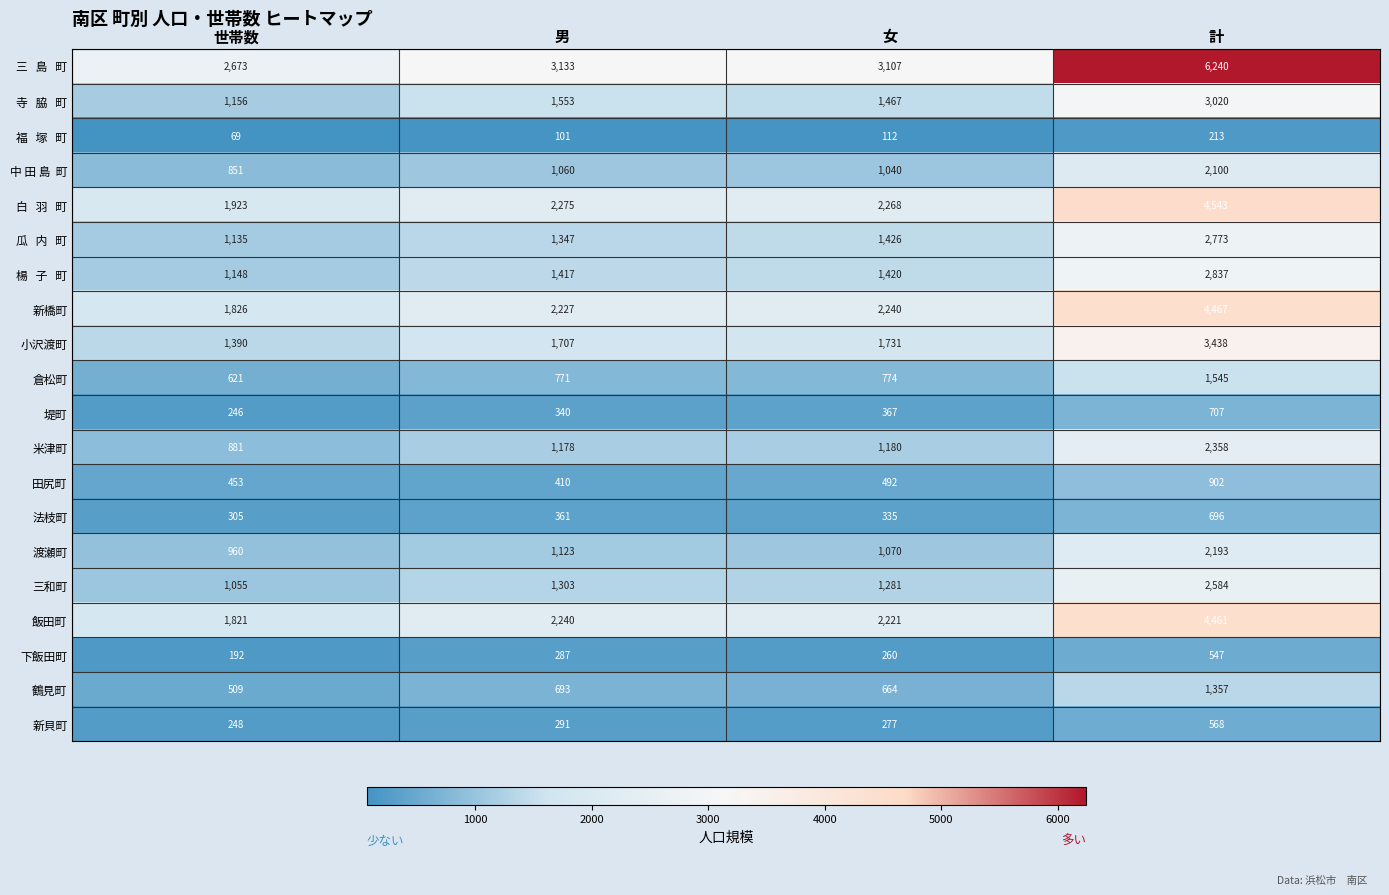

What is the difference between the highest and lowest values at 世帯数?

2604